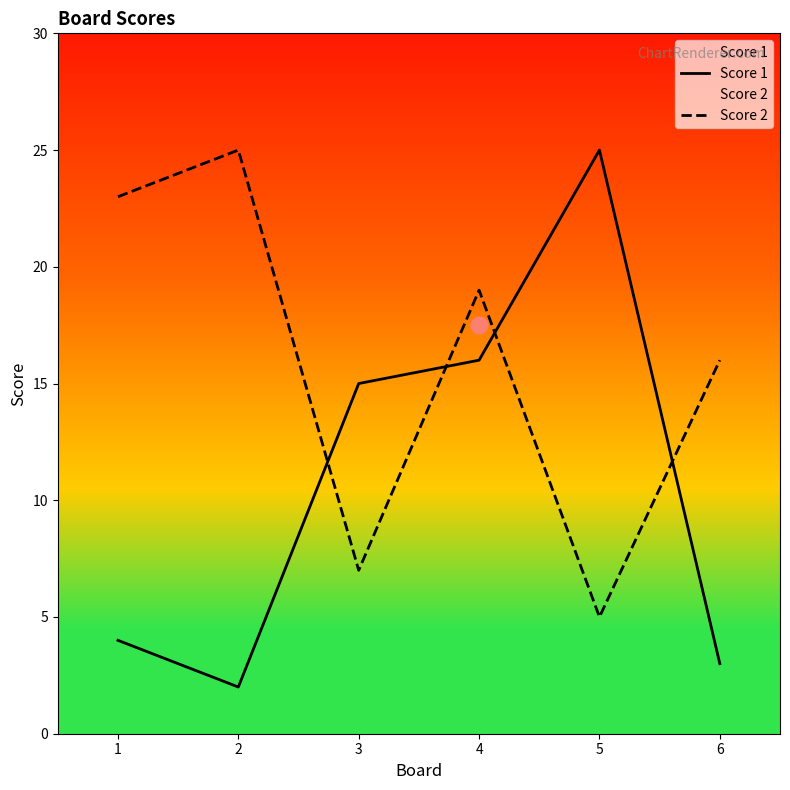

Reading right to left, what are all the values shown in this chart?

Score 1: 6=3	5=25	4=16	3=15	2=2	1=4
Score 2: 6=16	5=5	4=19	3=7	2=25	1=23